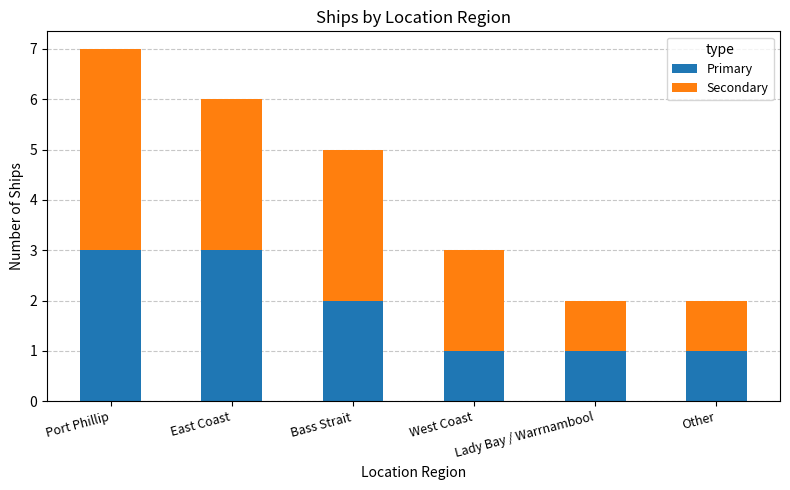

What is the sum of all Primary values?

11